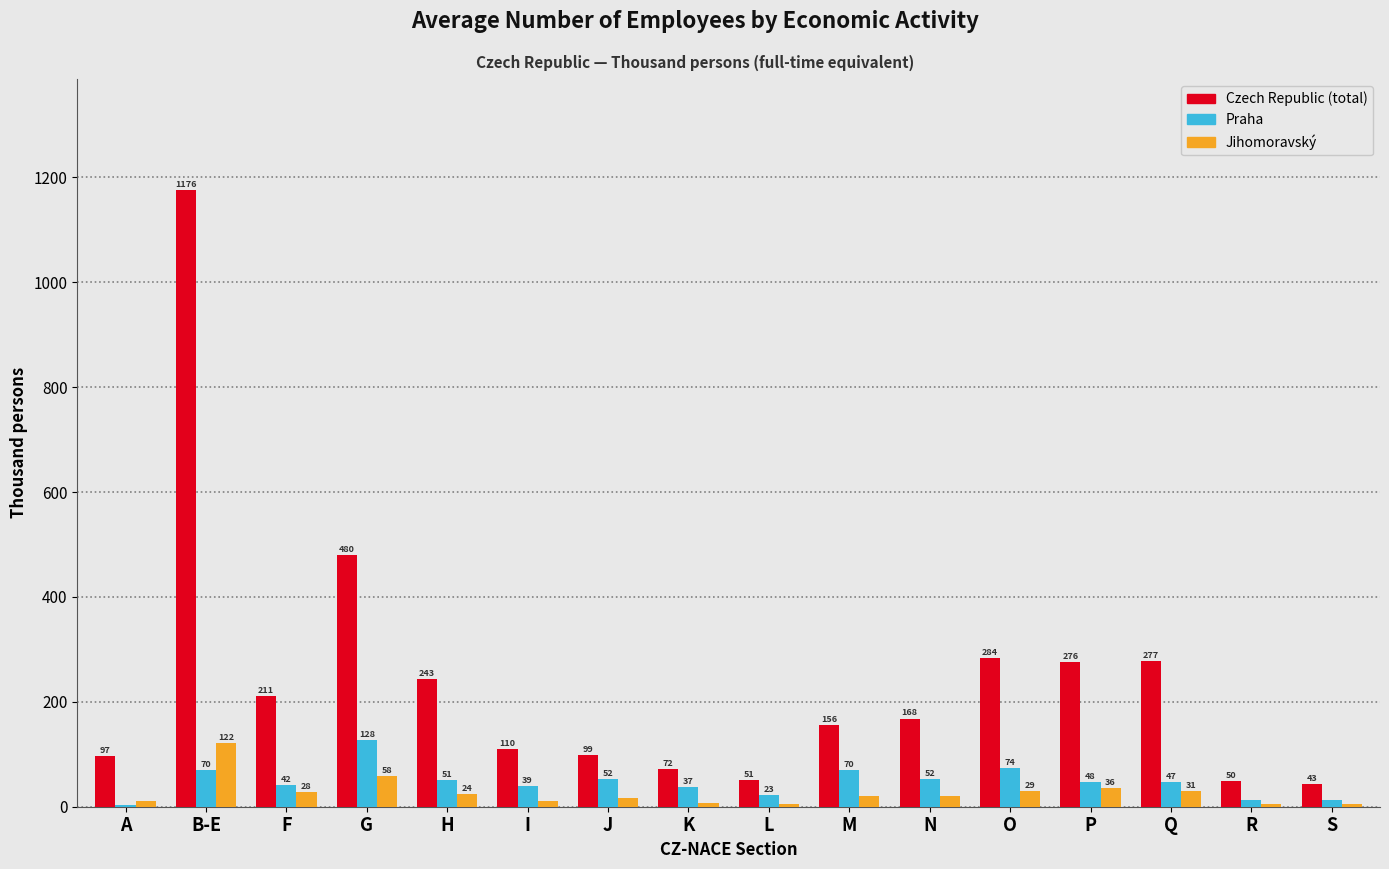

Which series changed the most between F and N?

Czech Republic (total)